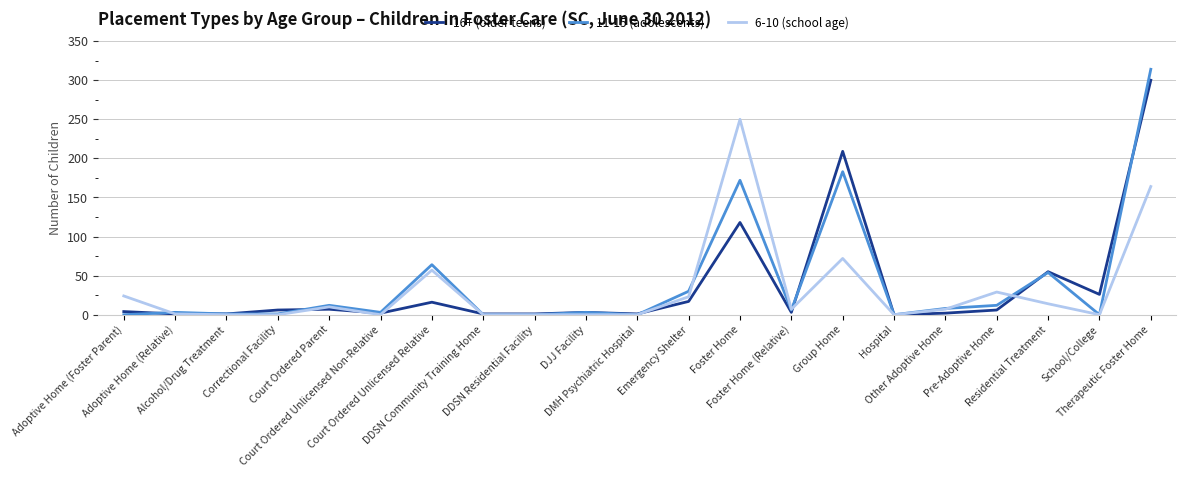

Which series has the widest spread of values?

11-15 (adolescents)